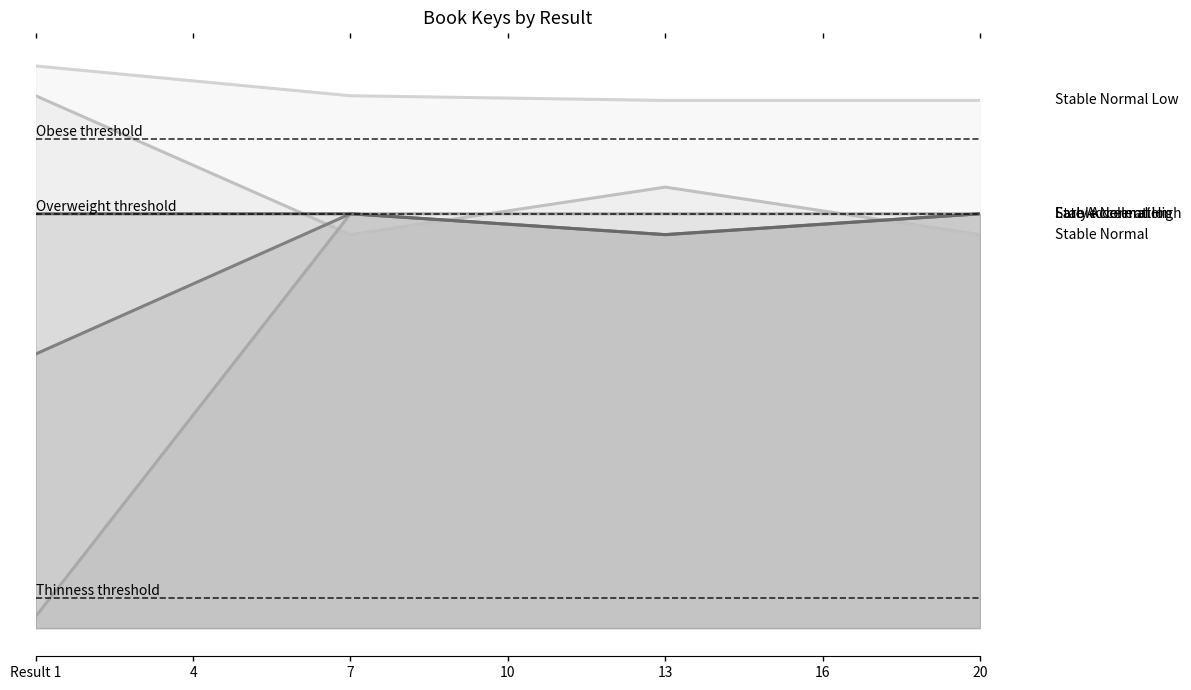

What are all the series names shown in the legend?

Stable Normal Low, Stable Normal, Stable Normal High, Late Acceleration, Early Acceleration